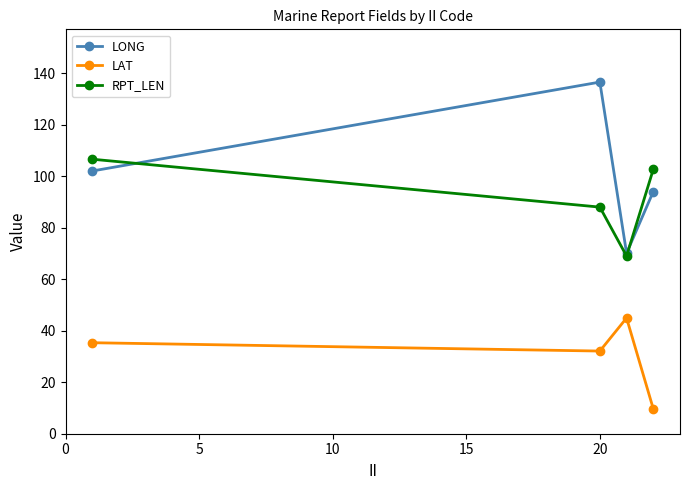

How many lines are shown in the chart?

3